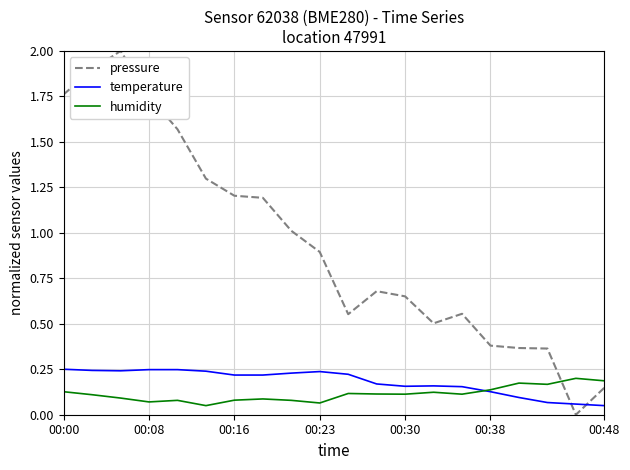

What are all the series names shown in the legend?

pressure, temperature, humidity